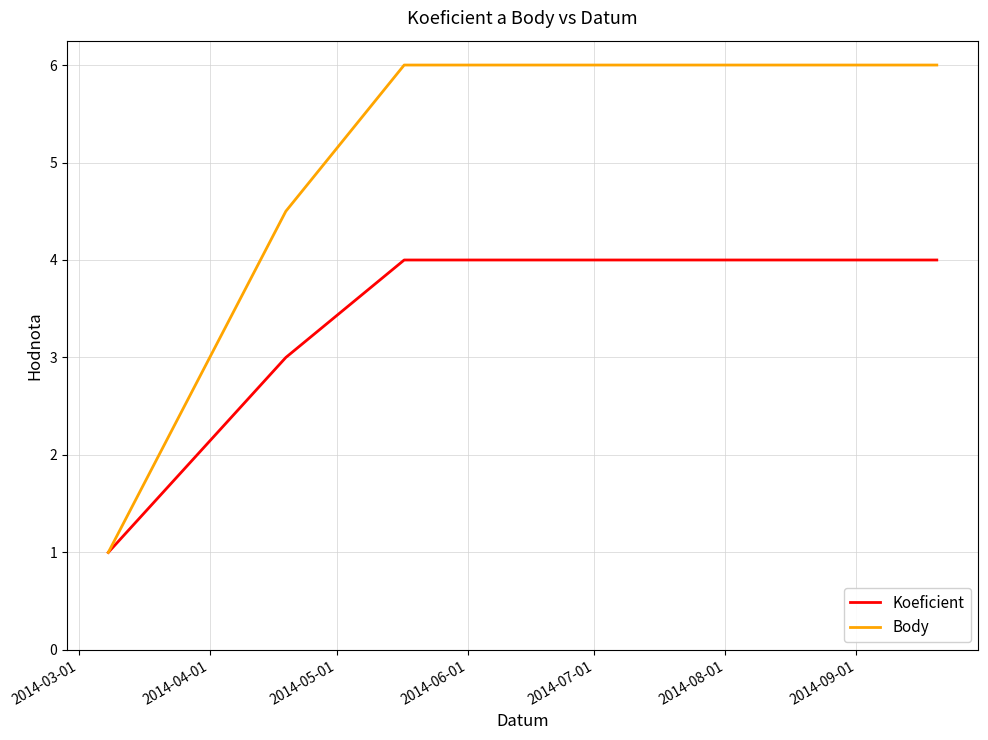

True or false: Body has more than 2 points higher than both neighbors.

False